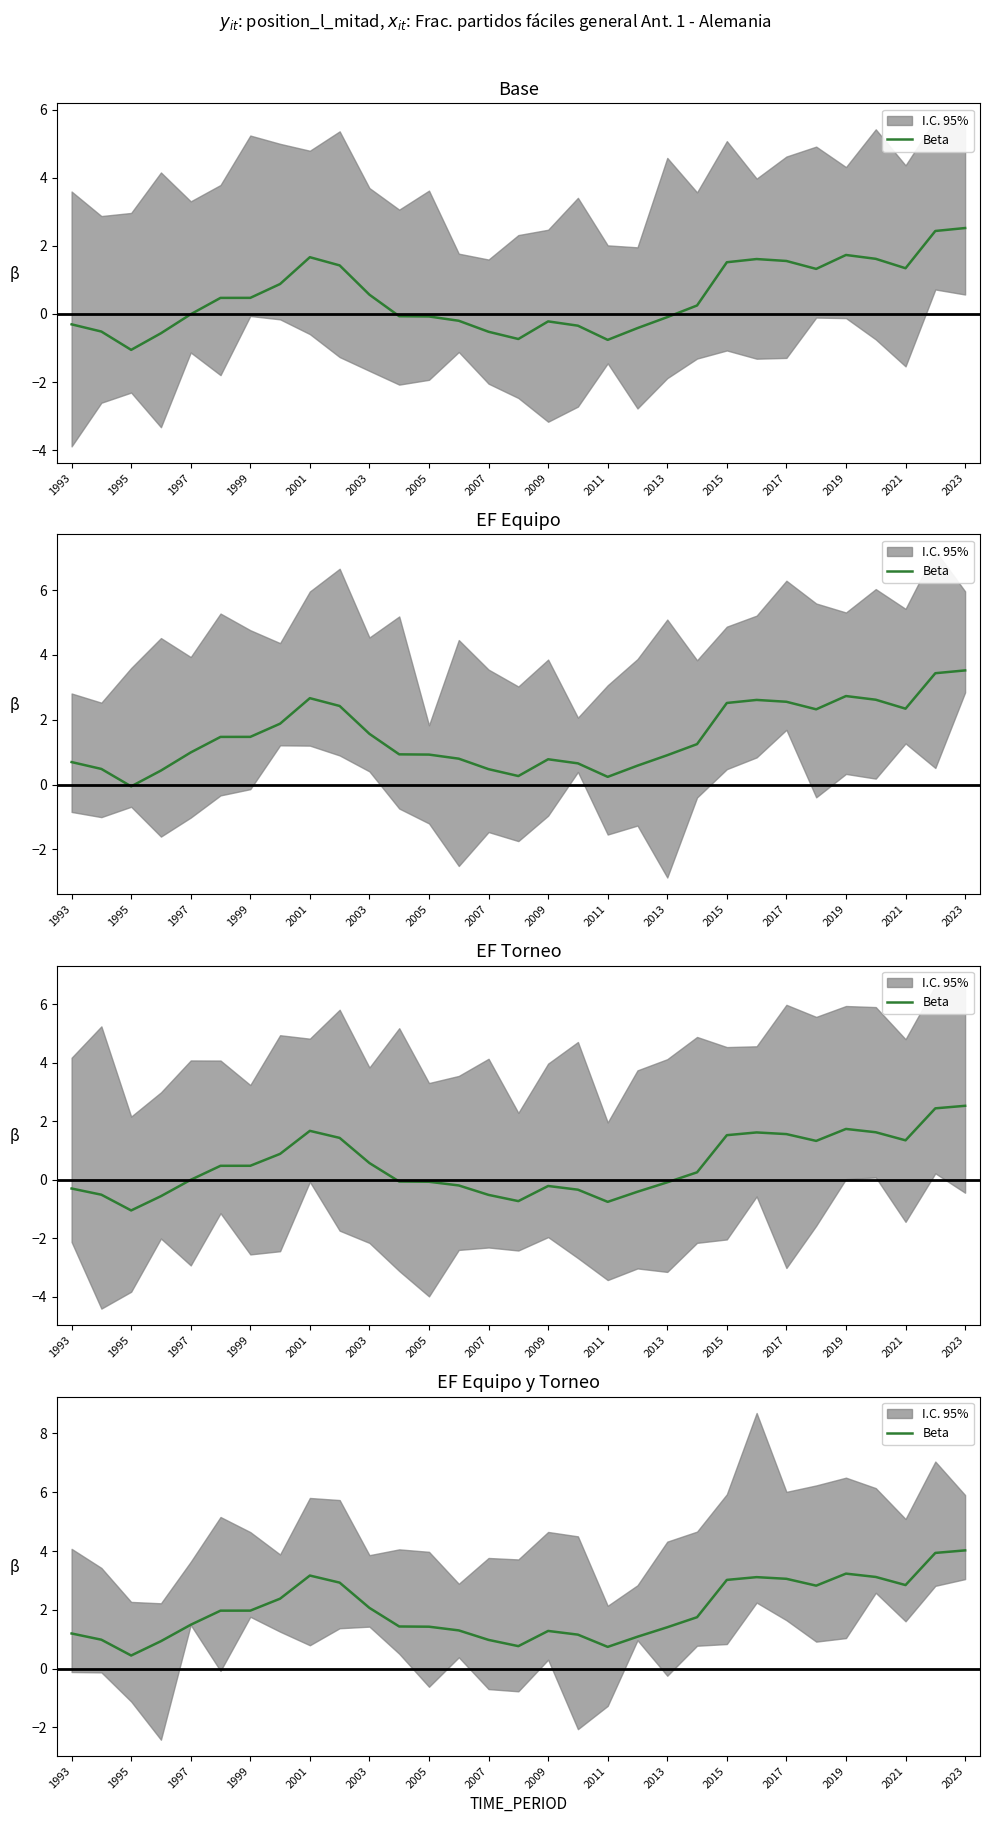

How many interior local peaks (higher than both neighbors) does the data have?

4